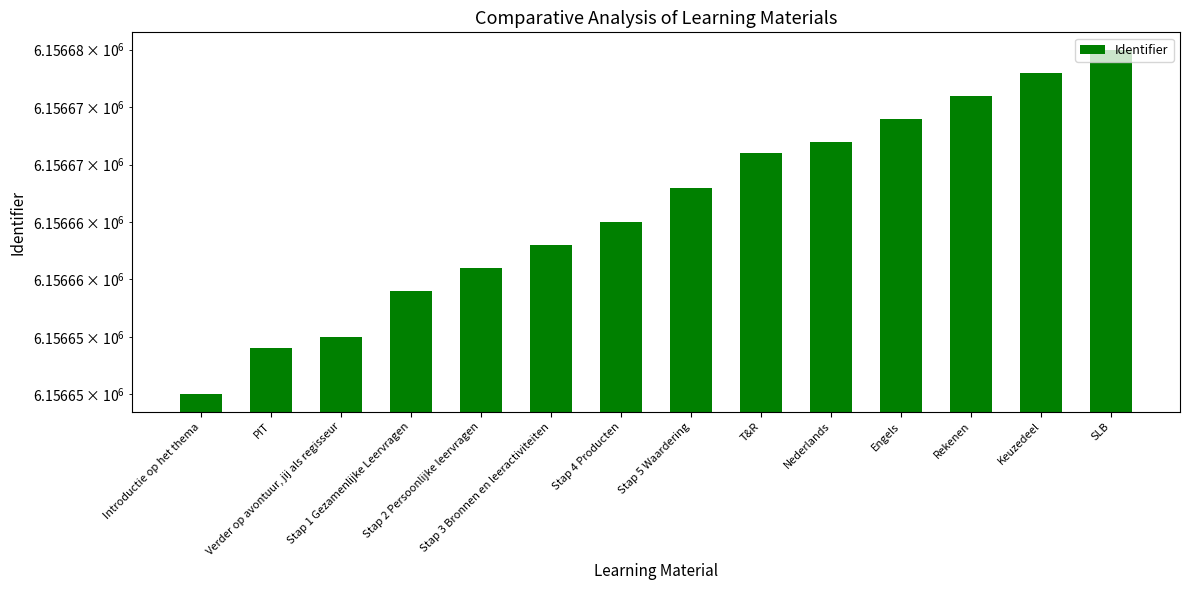

How many values are below 6156668?

7